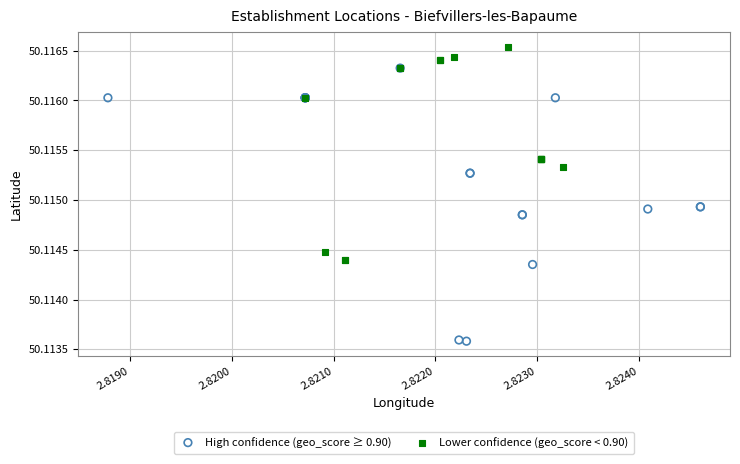

Which series contains the lowest Y value?

High confidence (geo_score ≥ 0.90)